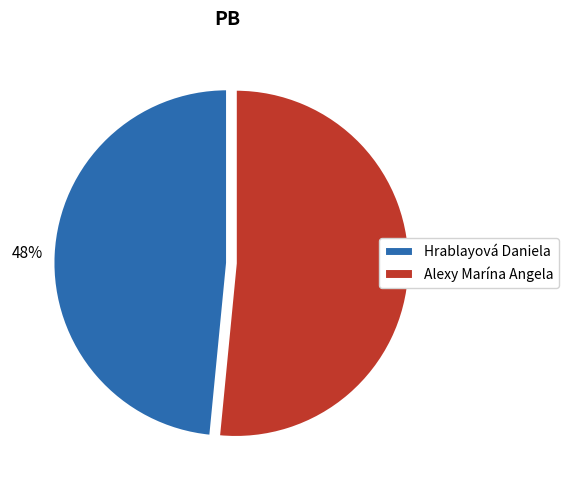

What percentage is the Alexy Marína Angela slice, to the nearest percent?

52%